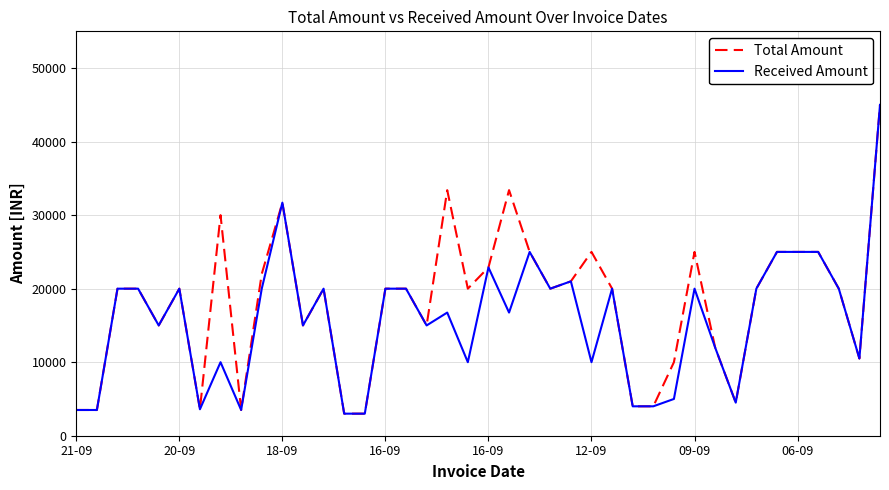

True or false: Total Amount has more than 2 points higher than both neighbors.

True